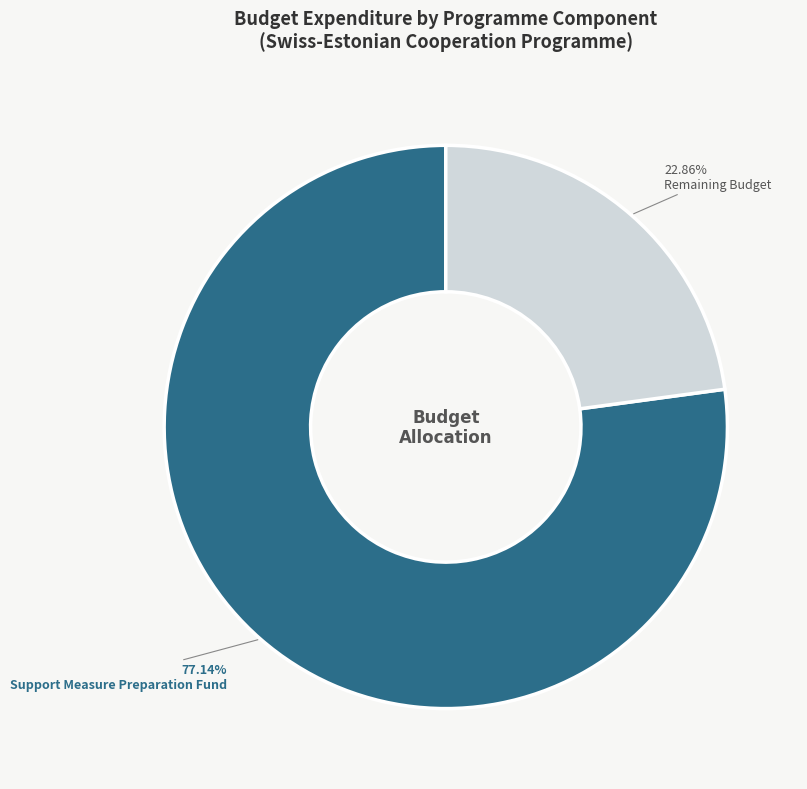

Count the number of slices in the pie.

2